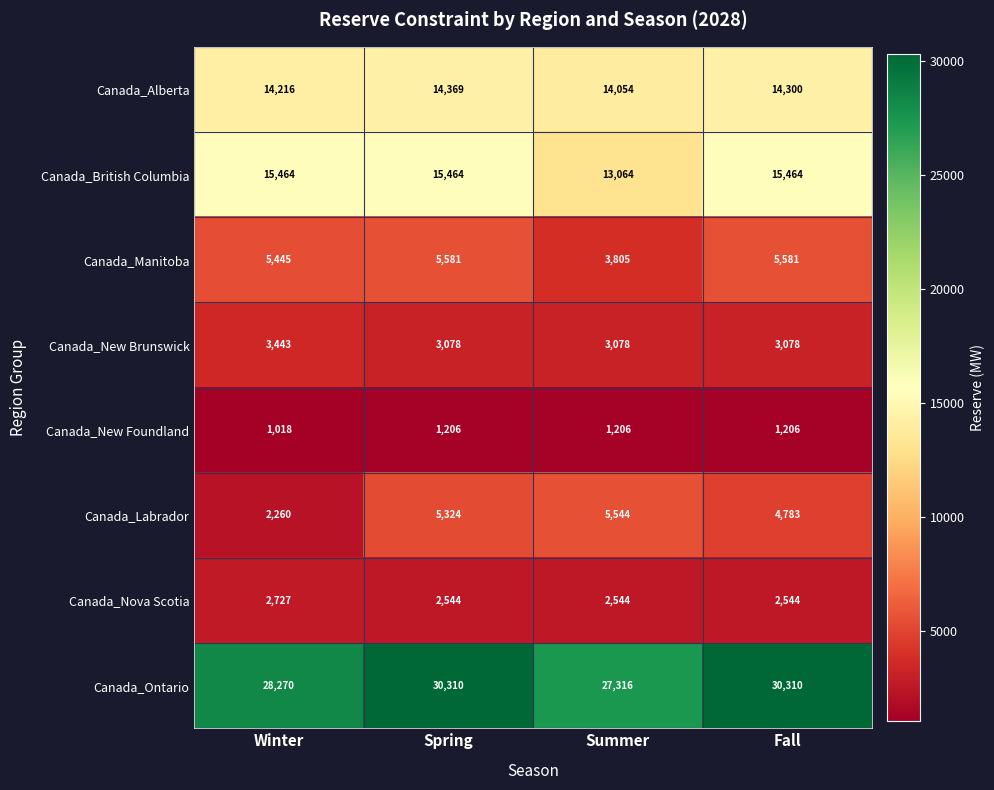

At which category is the sum across all series the highest?

Spring